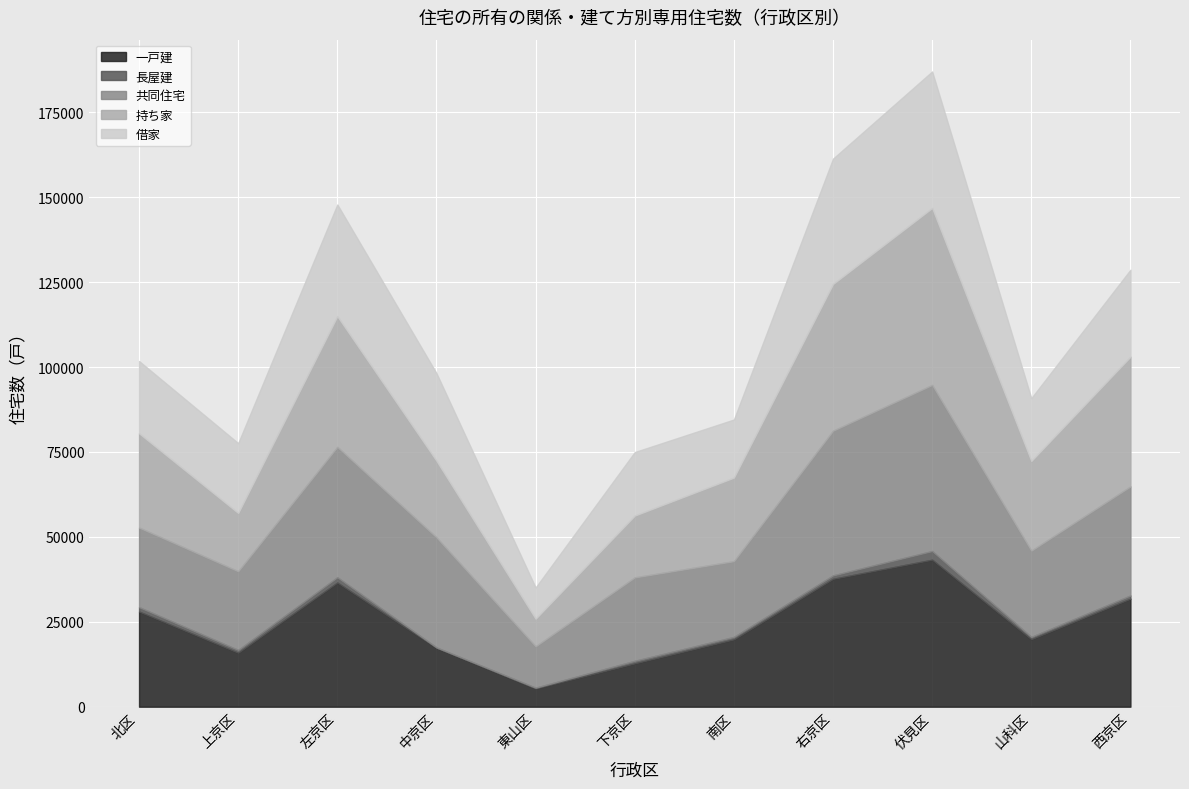

Which series changed the most between 北区 and 左京区?

共同住宅